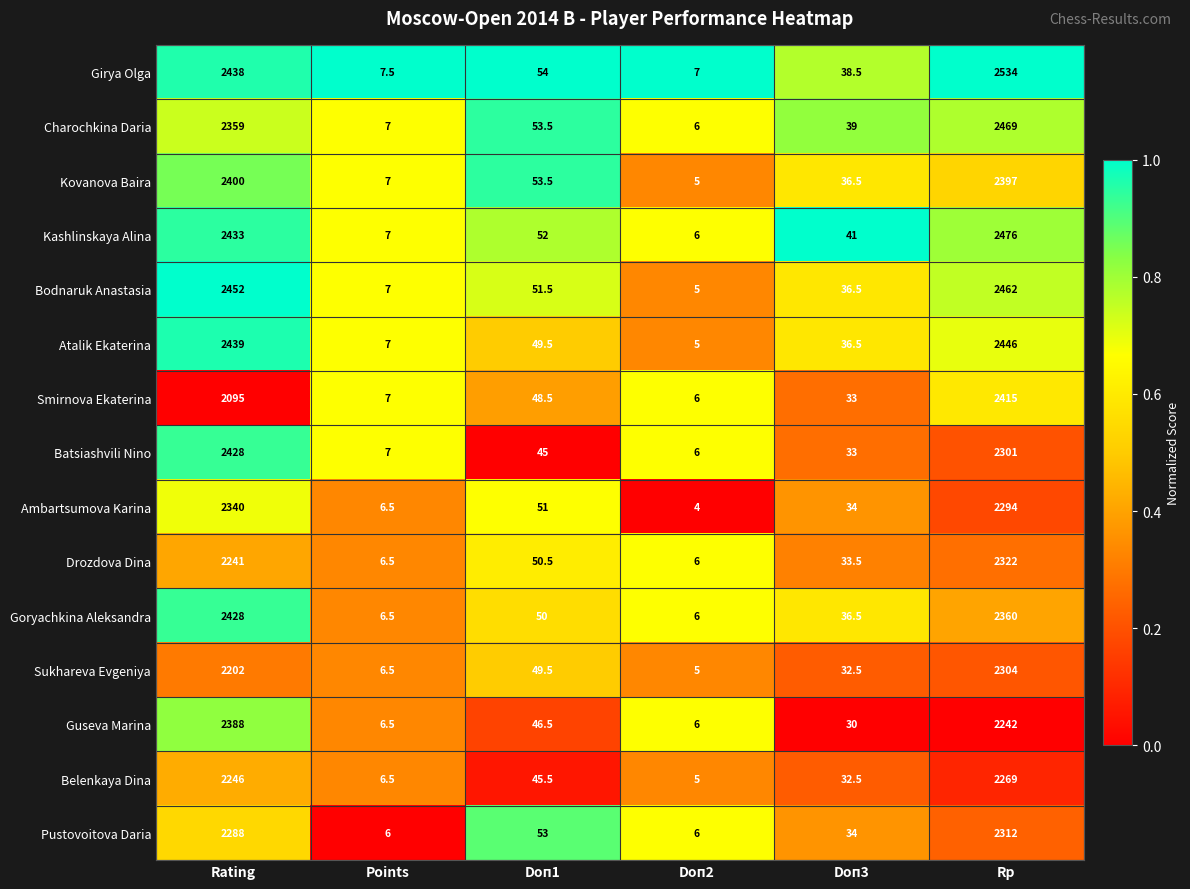

Which series has the largest total across all categories?

Girya Olga